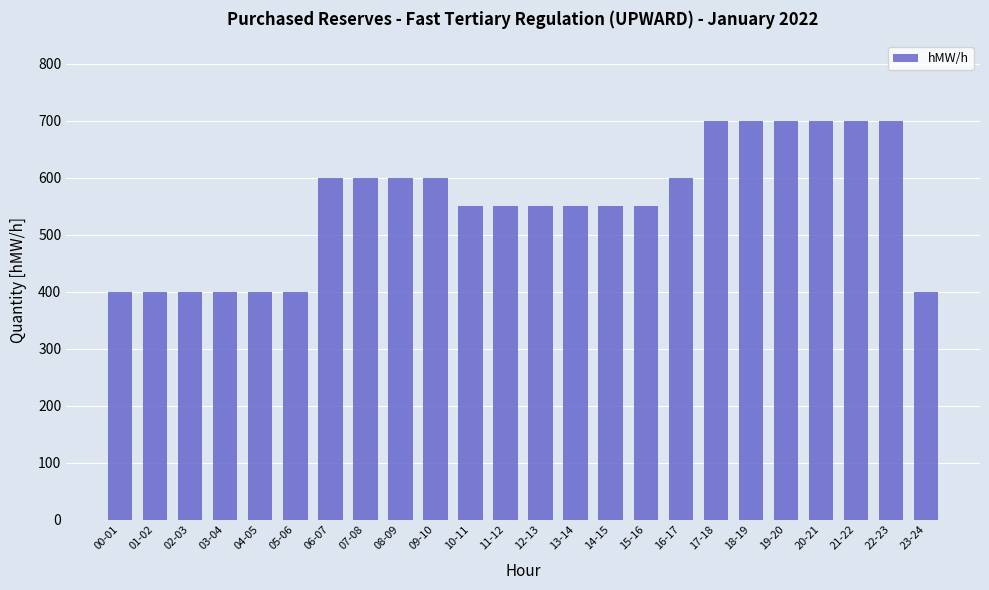

What is the greatest value displayed?

700